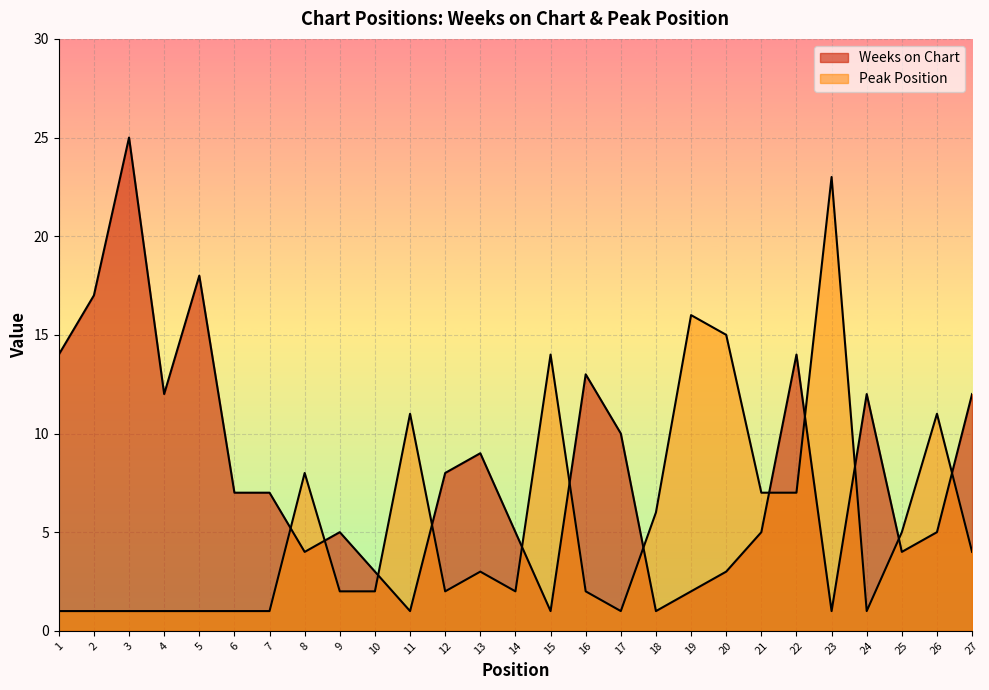

How many interior local peaks does the Peak Position series have?

7